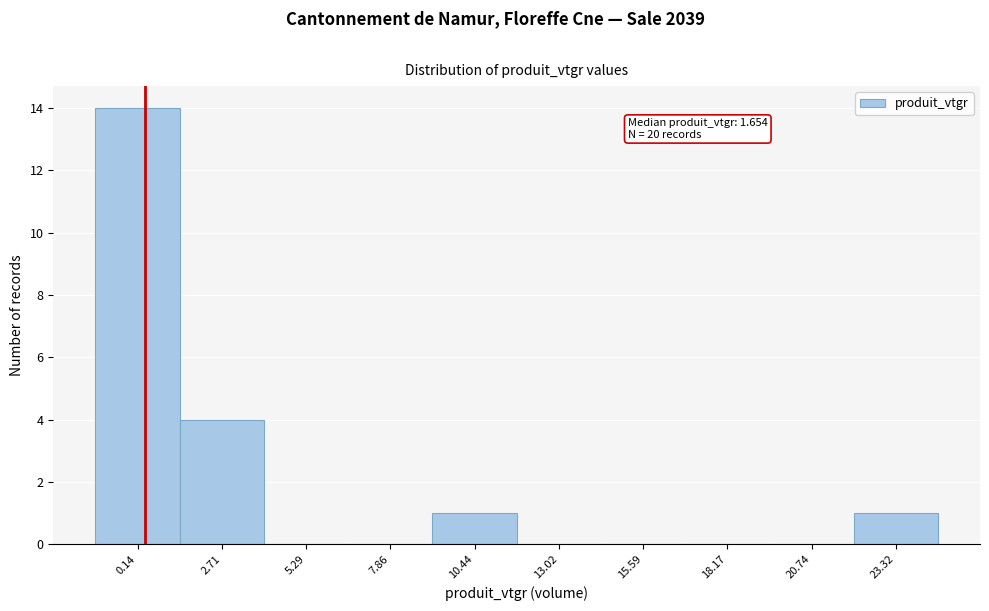

Reading left to right, what are all the values shown in this chart?

0.14=14	2.71=4	5.29=0	7.86=0	10.44=1	13.02=0	15.59=0	18.17=0	20.74=0	23.32=1